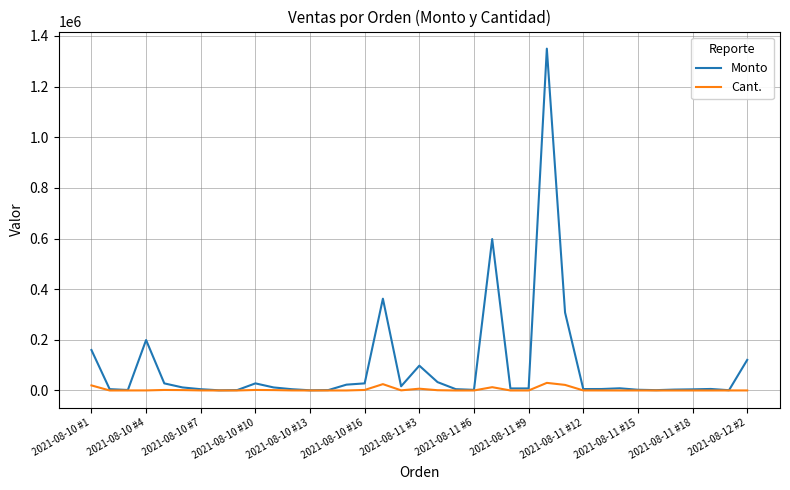

List the series in order of their peak value, lowest first.

Cant., Monto